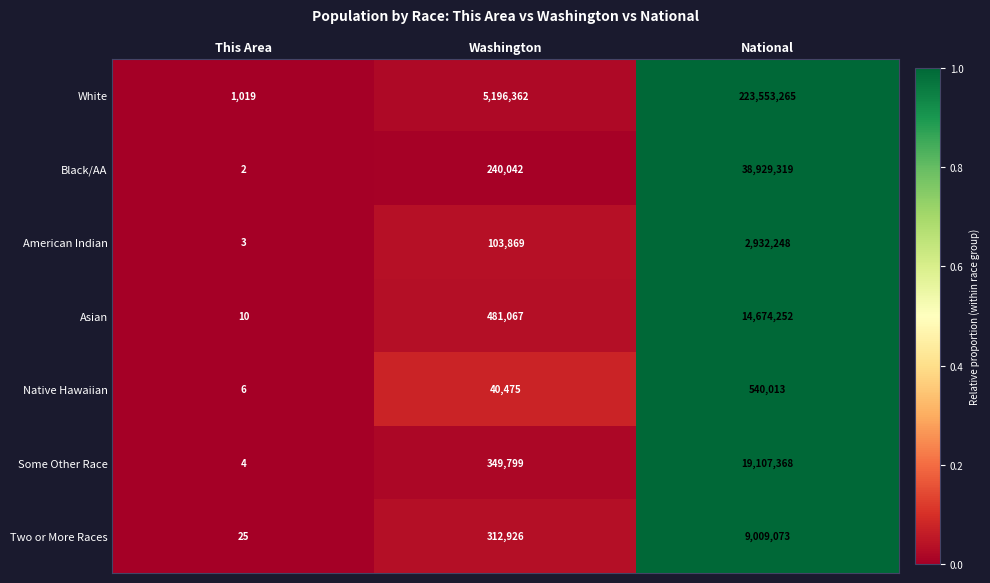

Which series has the largest range (max minus min)?

White